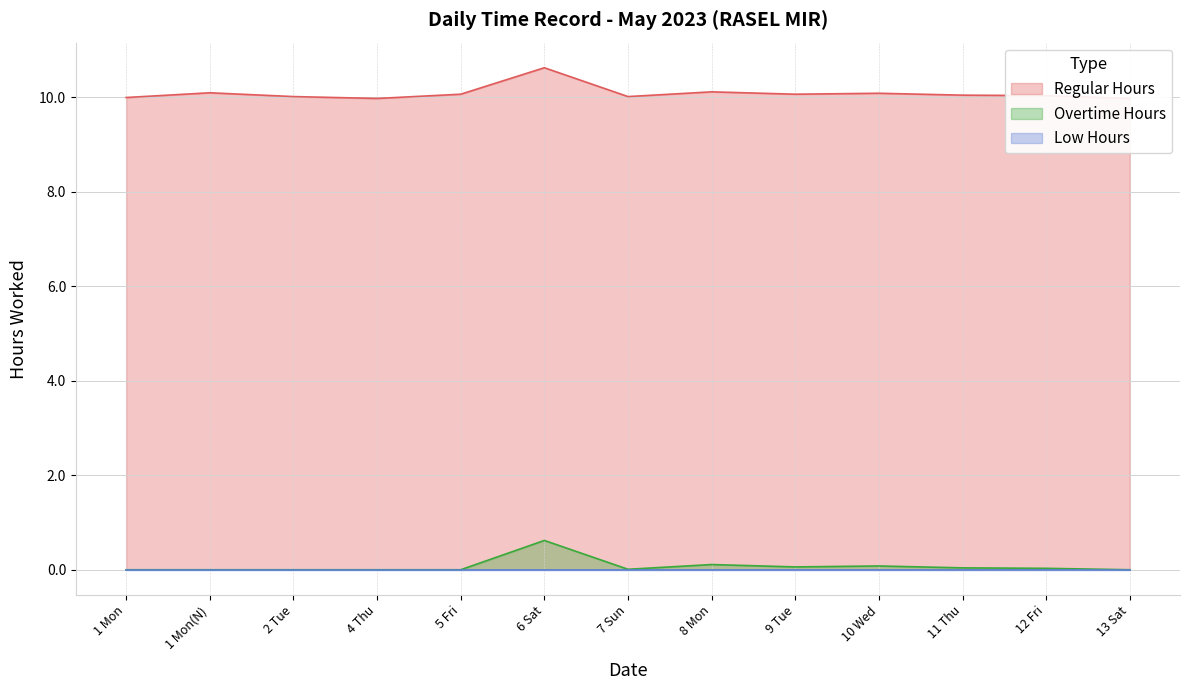

True or false: Overtime Hours has a value of 0.0 at 1 Mon(N).

True